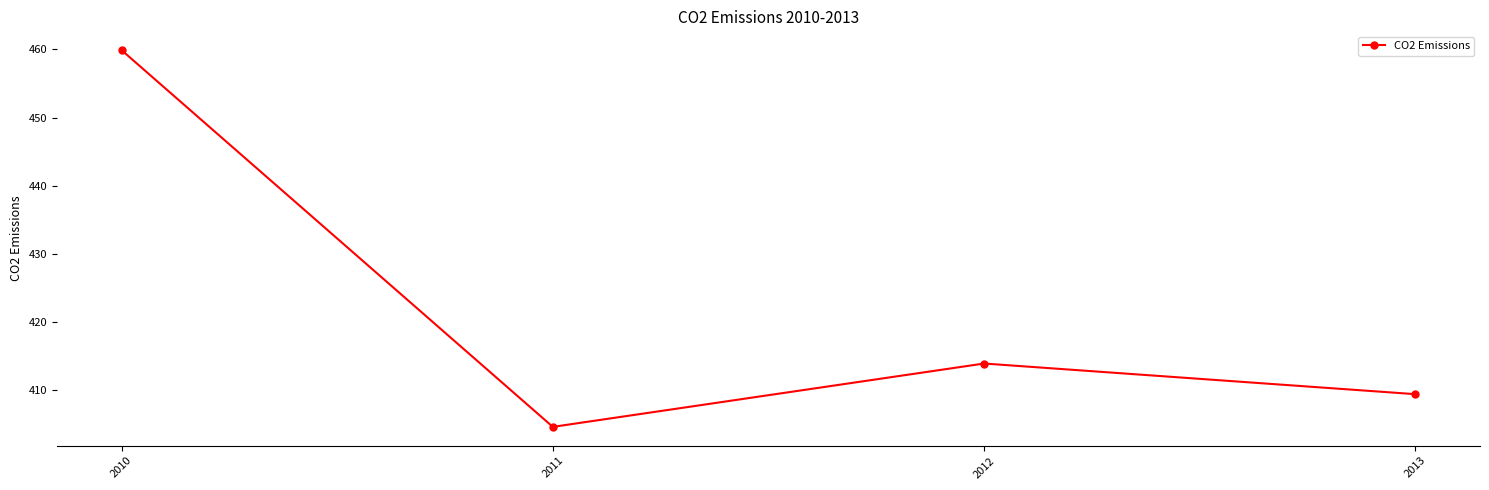

Does the chart display data point markers on the line(s)?

Yes